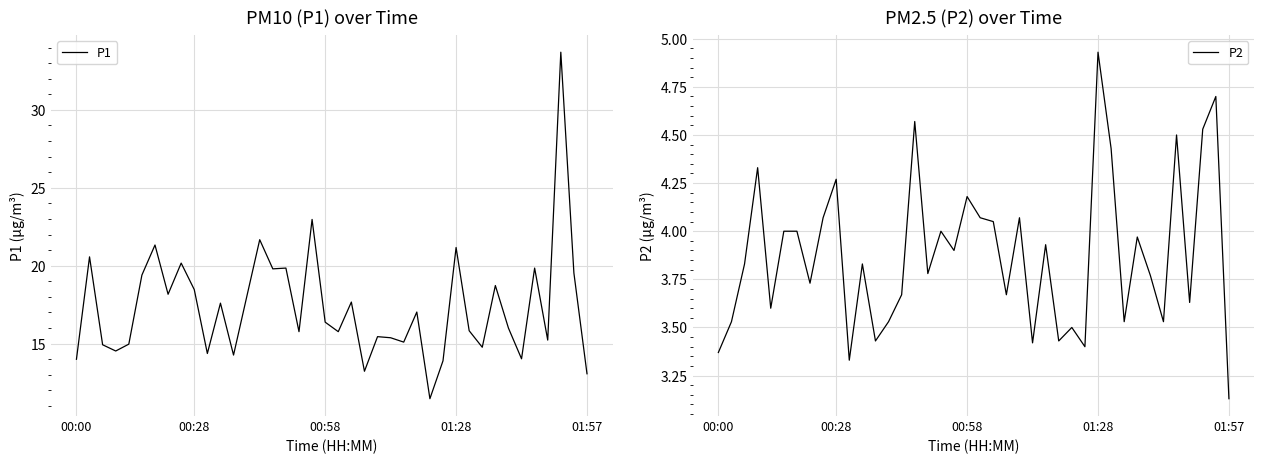

Does the chart display data point markers on the line(s)?

No